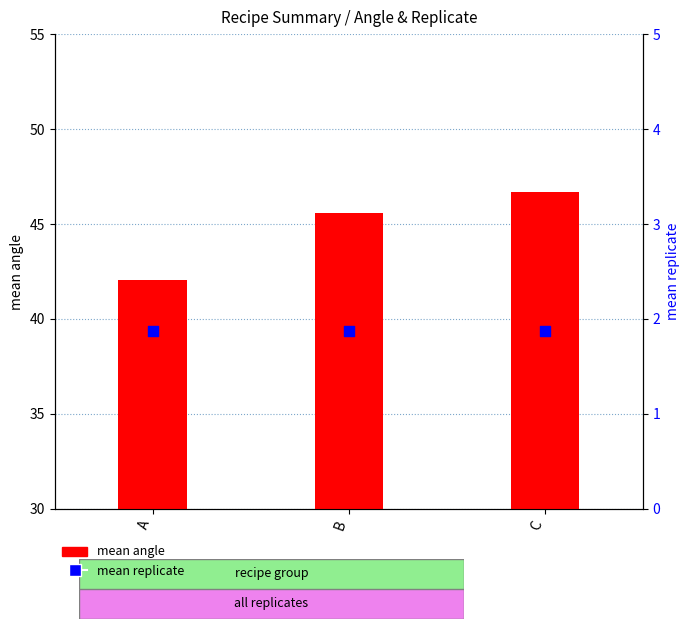

At how many categories does at least one series exceed 19?

3